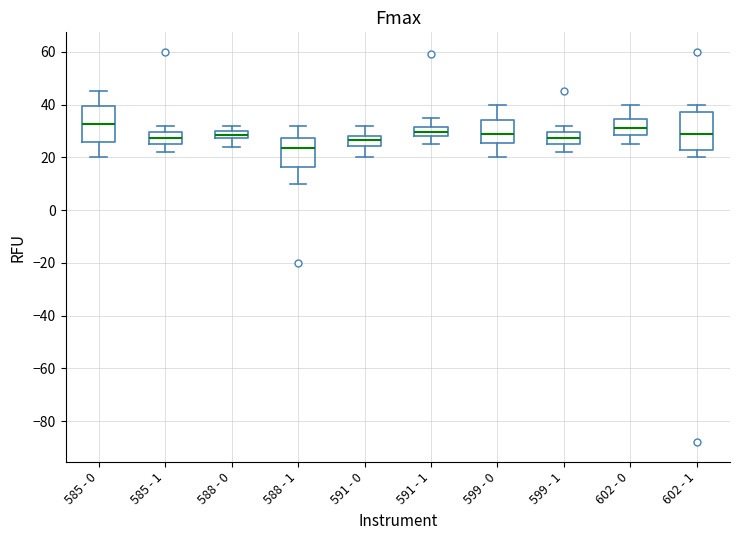

Which box's median line is the lowest?

588 - 1